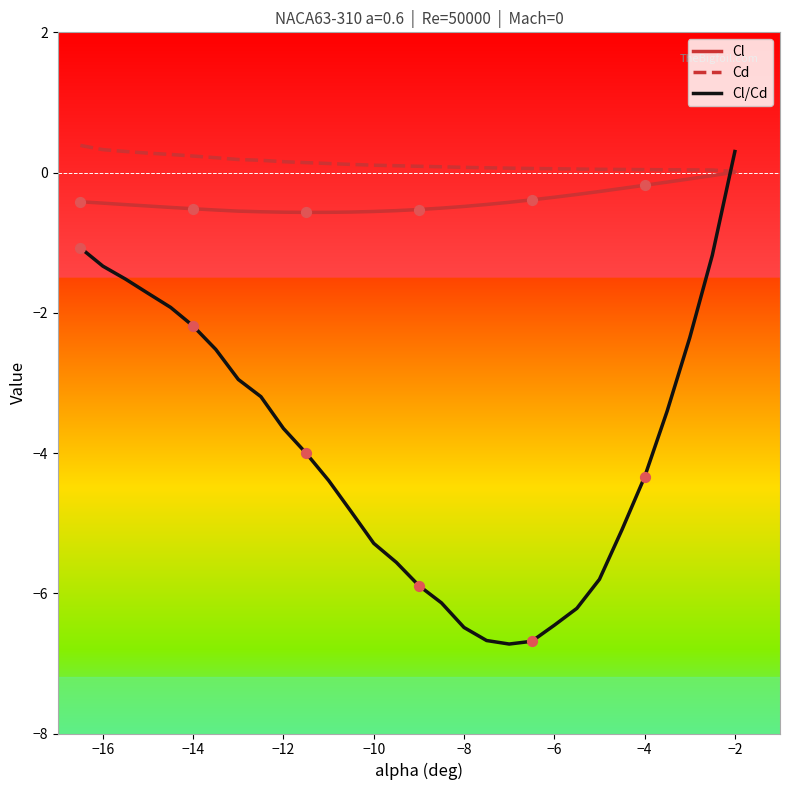

Which series has the widest spread of values?

Cl/Cd